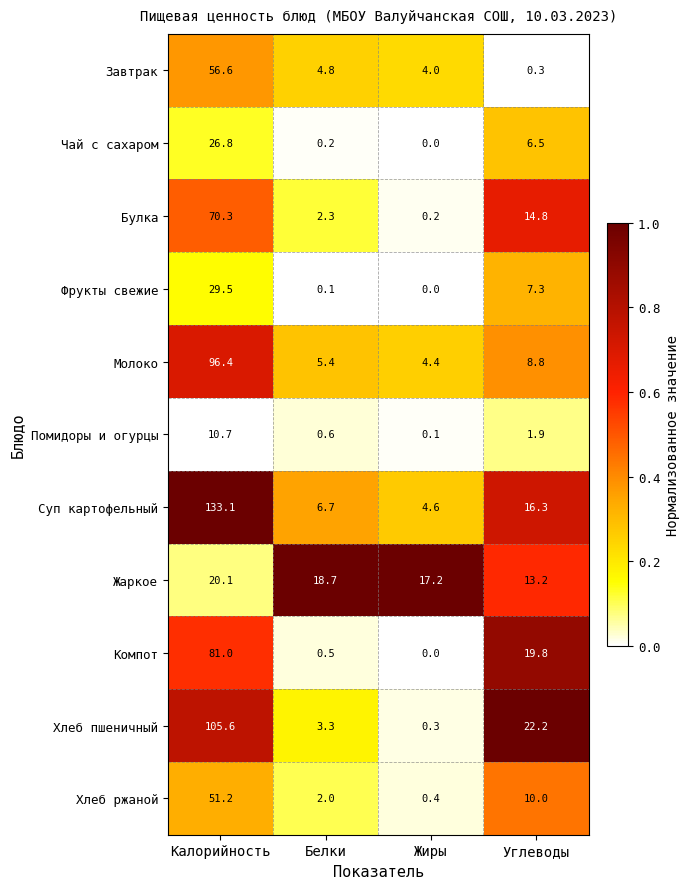

Rank the series by their maximum value, from lowest to highest.

Помидоры и огурцы, Жаркое, Чай с сахаром, Фрукты свежие, Хлеб ржаной, Завтрак, Булка, Компот, Молоко, Хлеб пшеничный, Суп картофельный